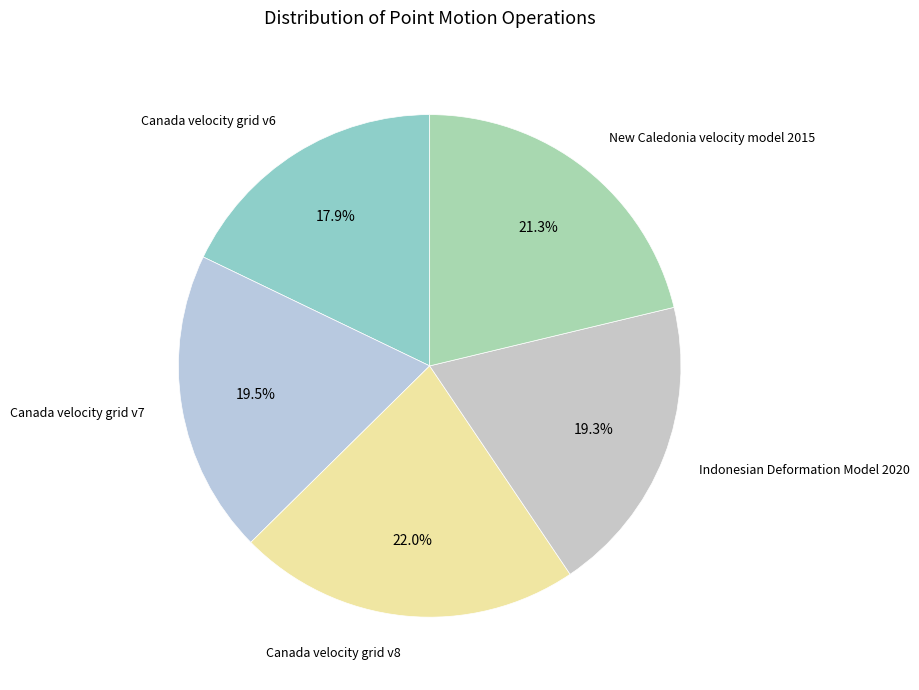

Is it true that Canada velocity grid v6 is 29% of the pie?

False